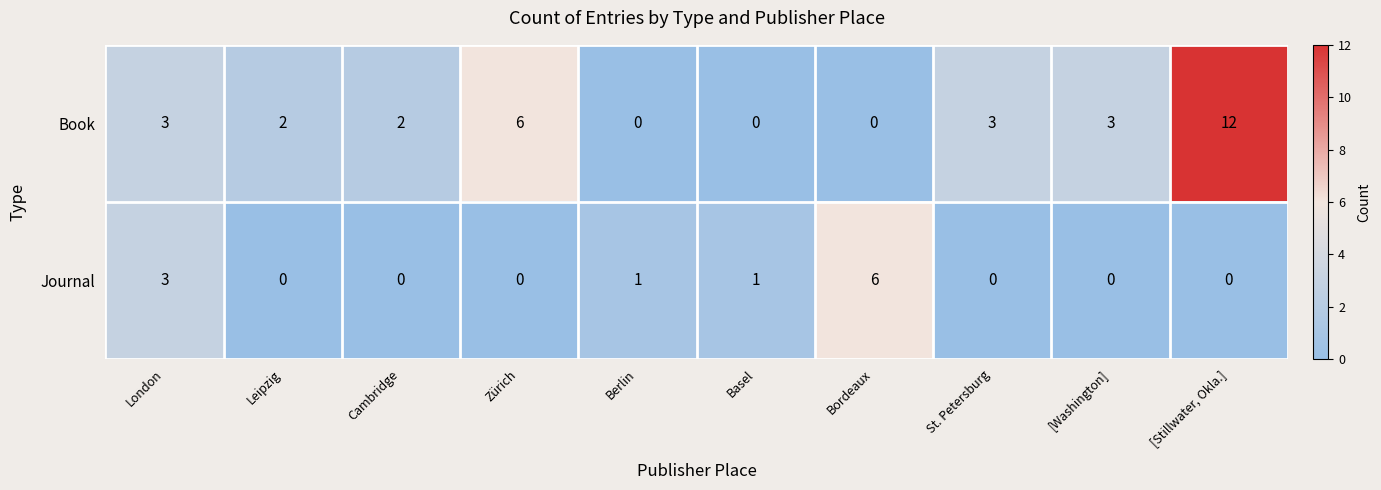

Which category has the highest value across all series?

[Stillwater, Okla.]